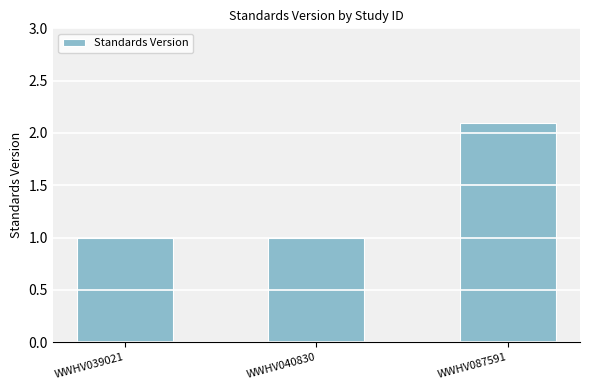

How many bars are there in total?

3